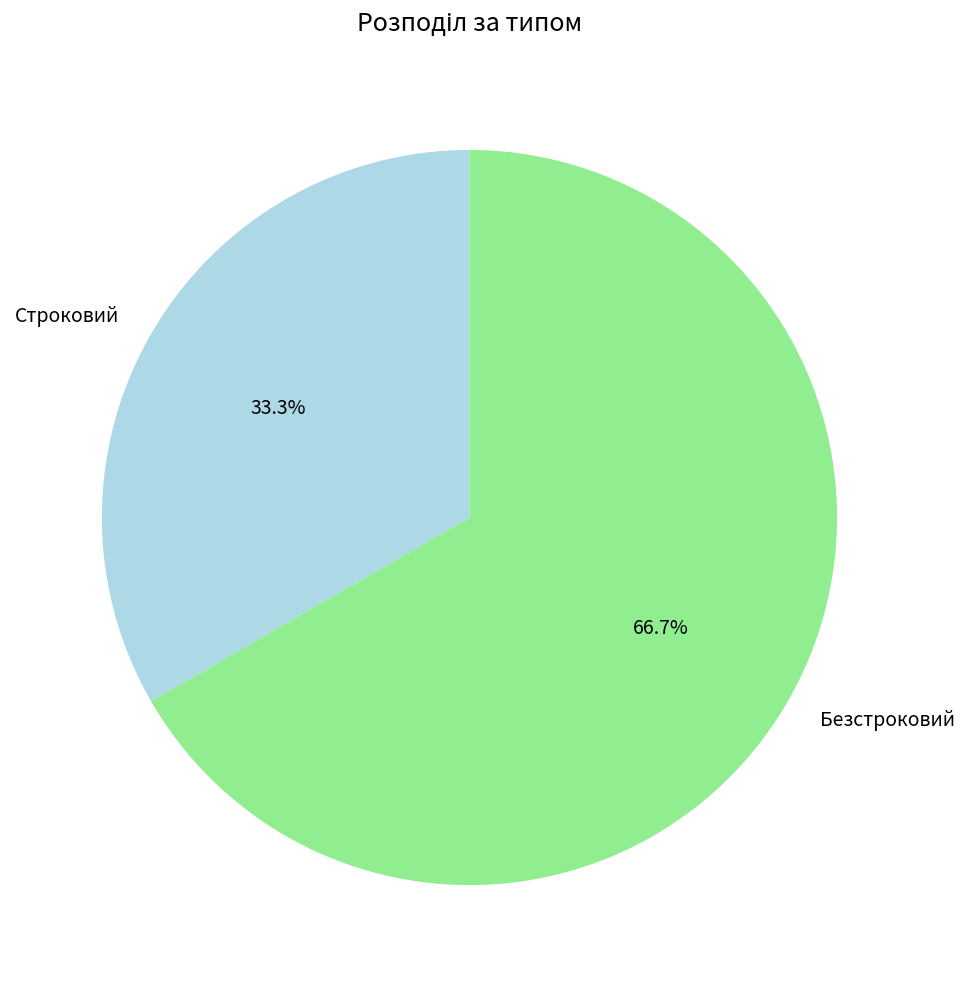

Combined, what portion of the pie is Безстроковий and Строковий?

100.0%